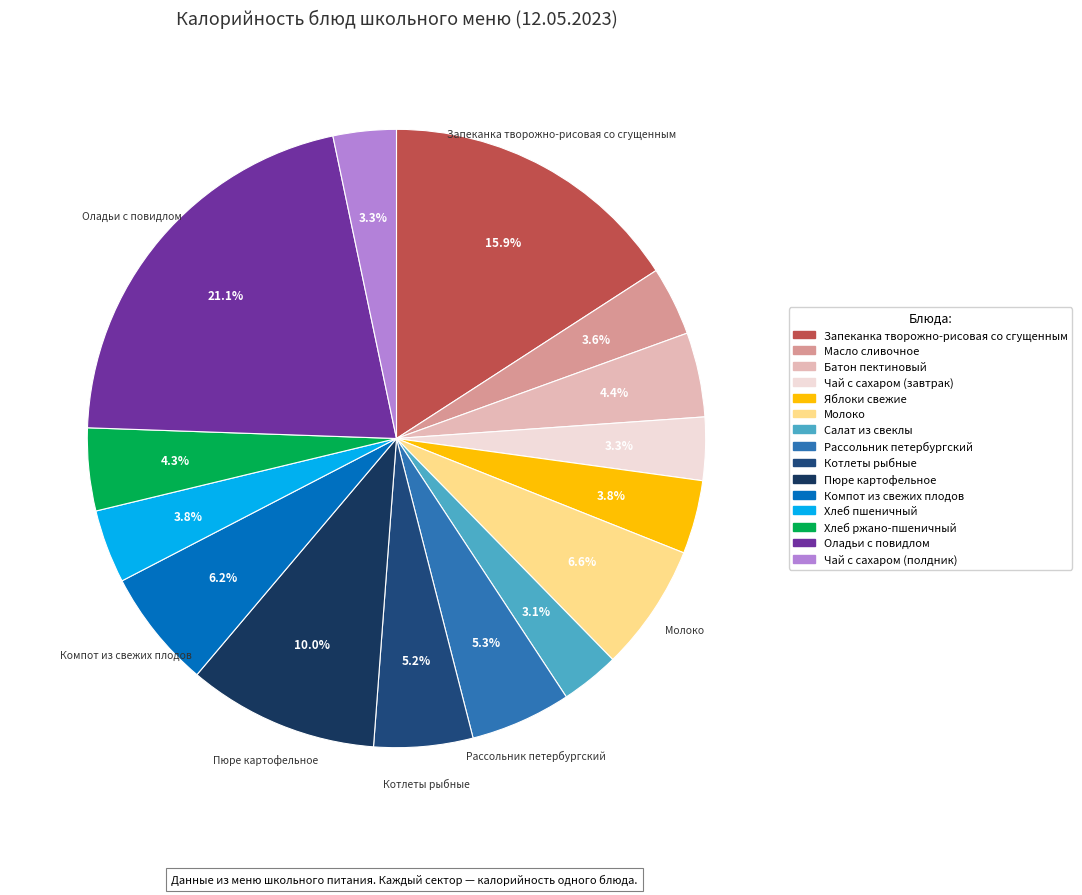

True or false: Батон пектиновый accounts for 16% of the total.

False